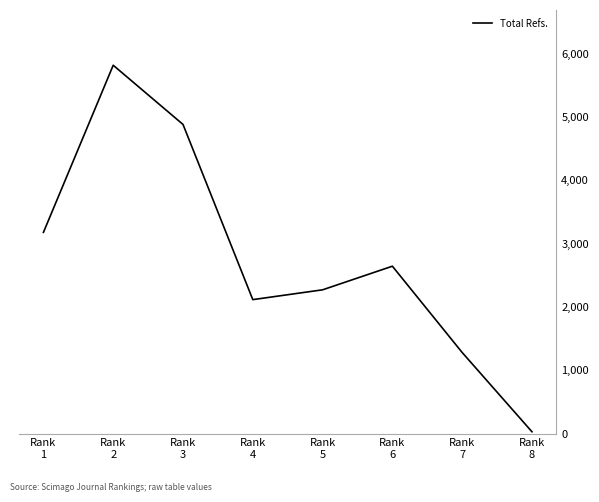

At which category does the data reach its first local peak?

Rank
2